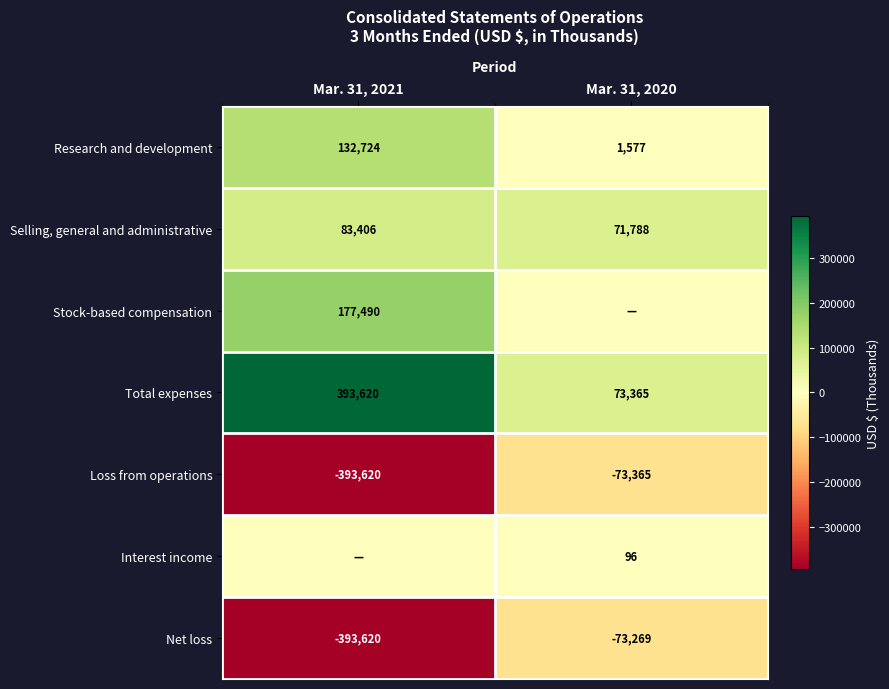

True or false: Total expenses has a value of 73365 at Mar. 31, 2020.

True